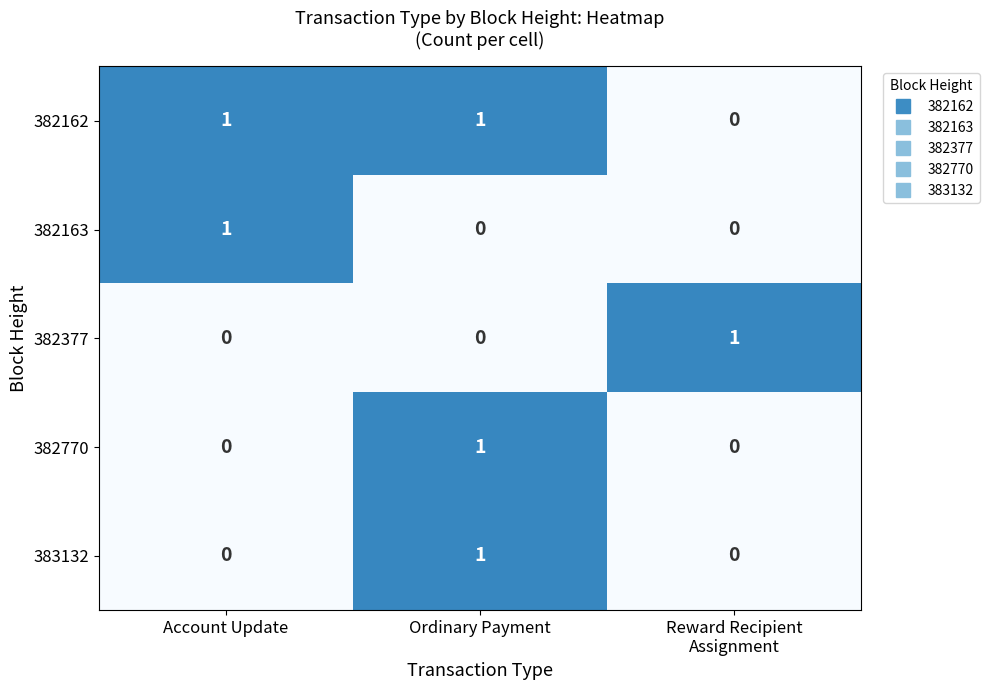

At which category is the sum across all series the highest?

Ordinary Payment